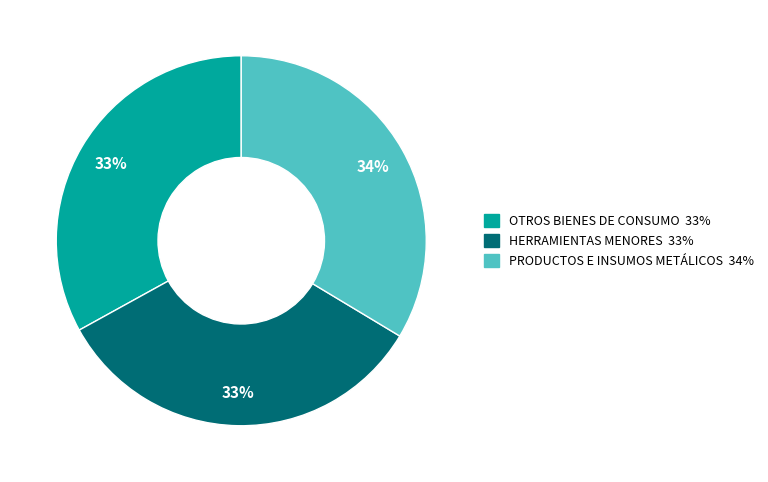

How many slices are in this pie chart?

3